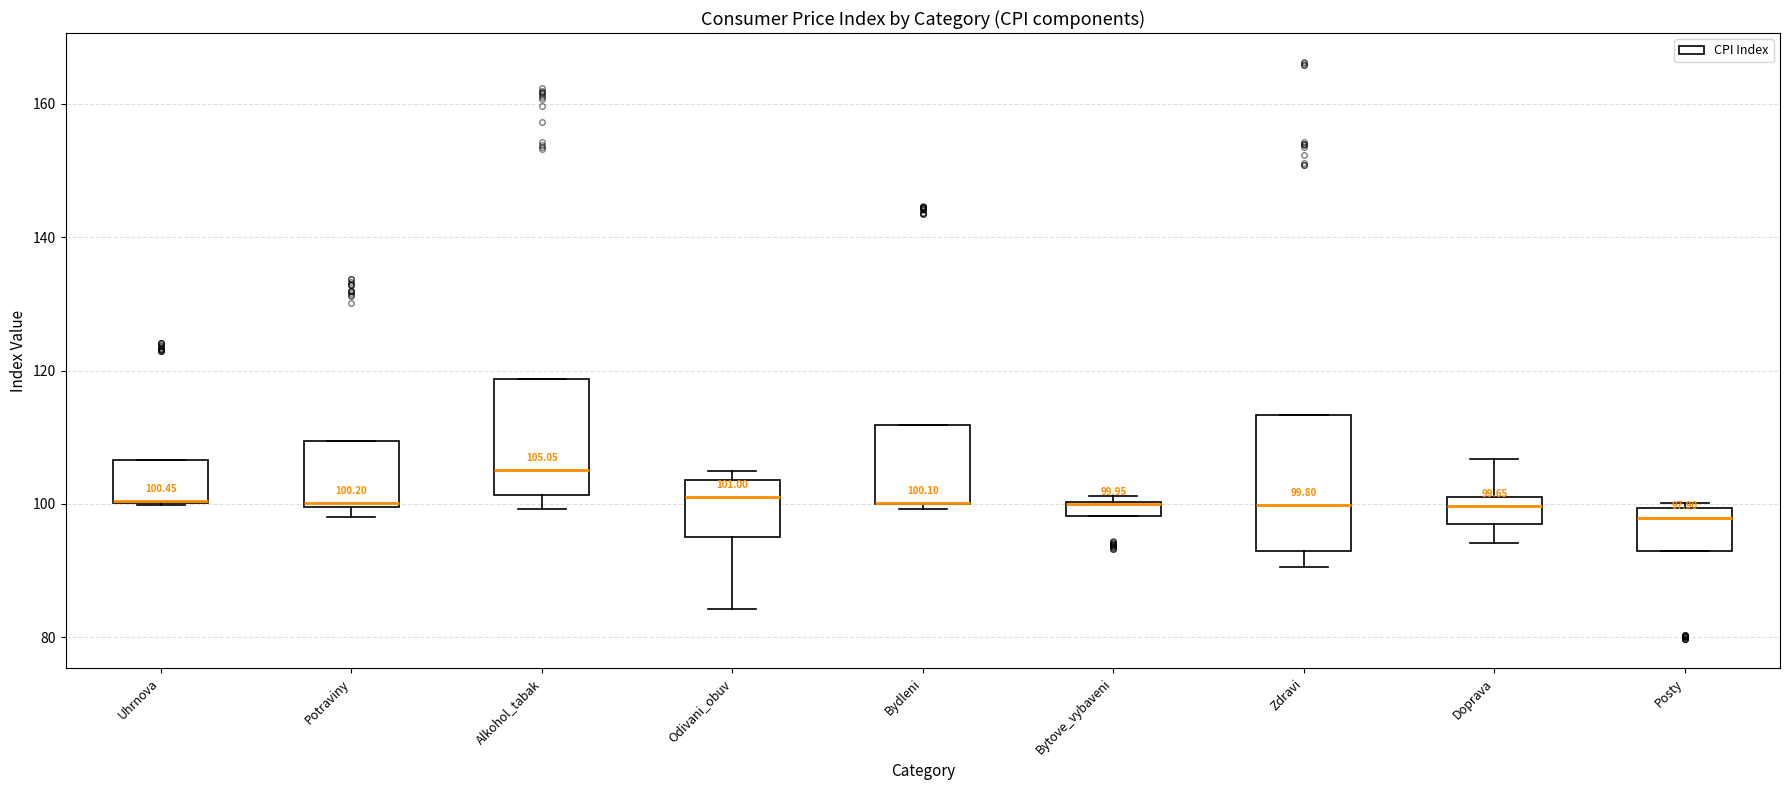

Comparing the boxes themselves (not the whiskers), which one is the tallest?

Zdravi